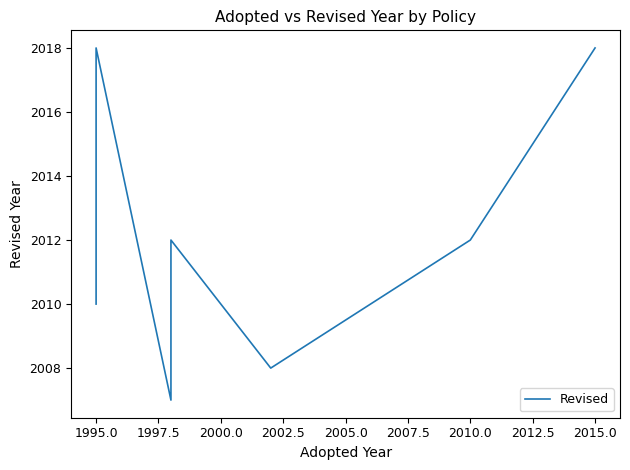

Where does the data first go above 2012?

1995.0